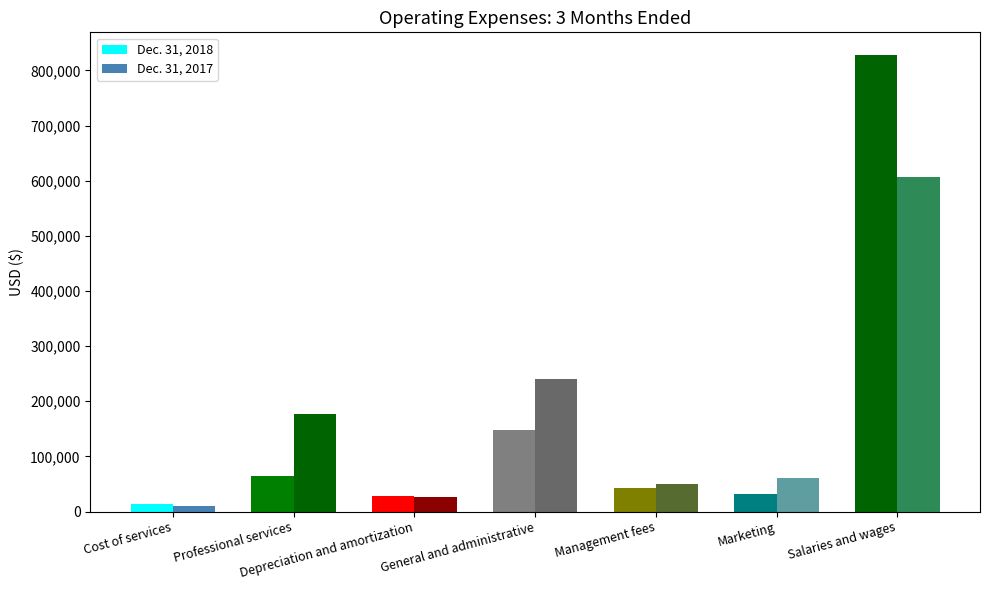

What is the label of the 7th bar from the left?

Salaries and wages